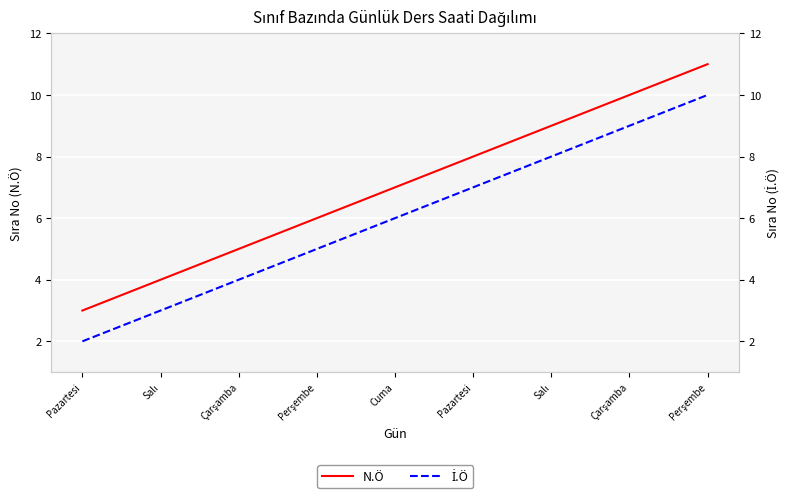

What is the spread (max minus min) of values at Pazartesi?

1